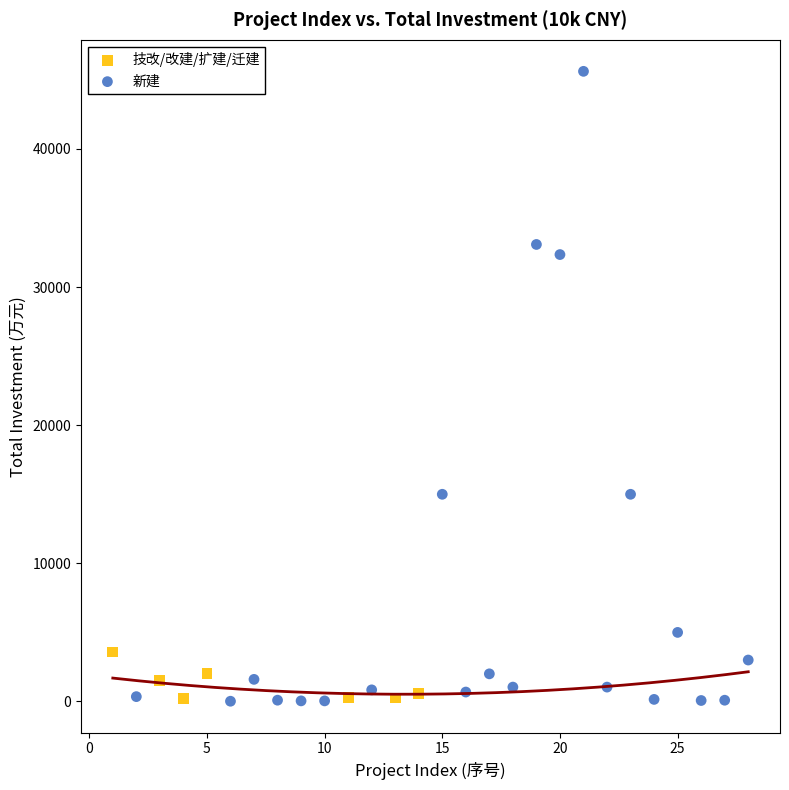

Which series reaches the maximum Y coordinate?

新建